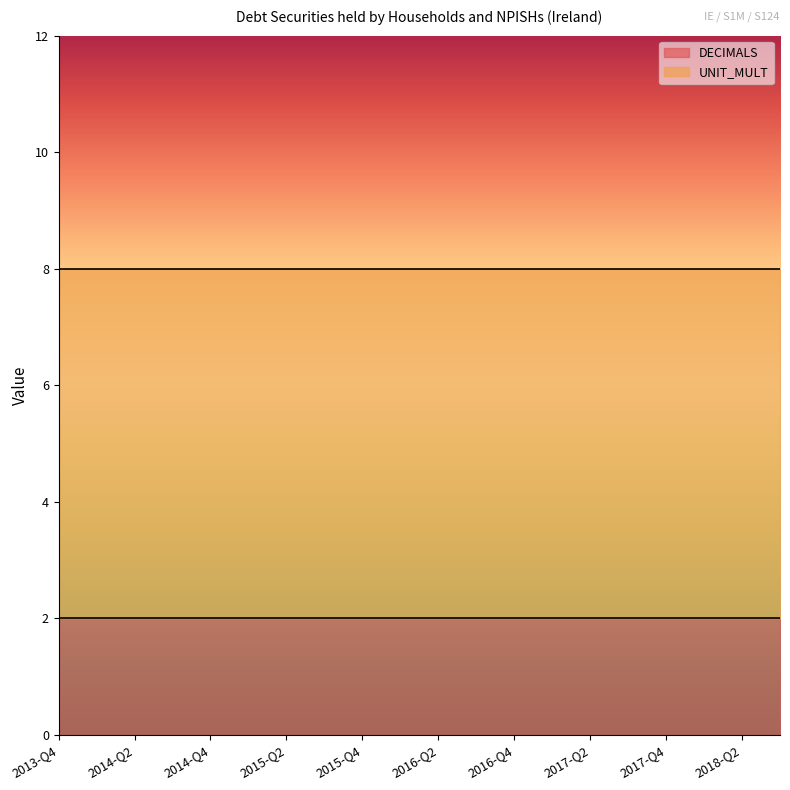

Reading right to left, extract all data points from this chart.

DECIMALS: 2	2	2	2	2	2	2	2	2	2	2	2	2	2	2	2	2	2	2	2
UNIT_MULT: 6	6	6	6	6	6	6	6	6	6	6	6	6	6	6	6	6	6	6	6